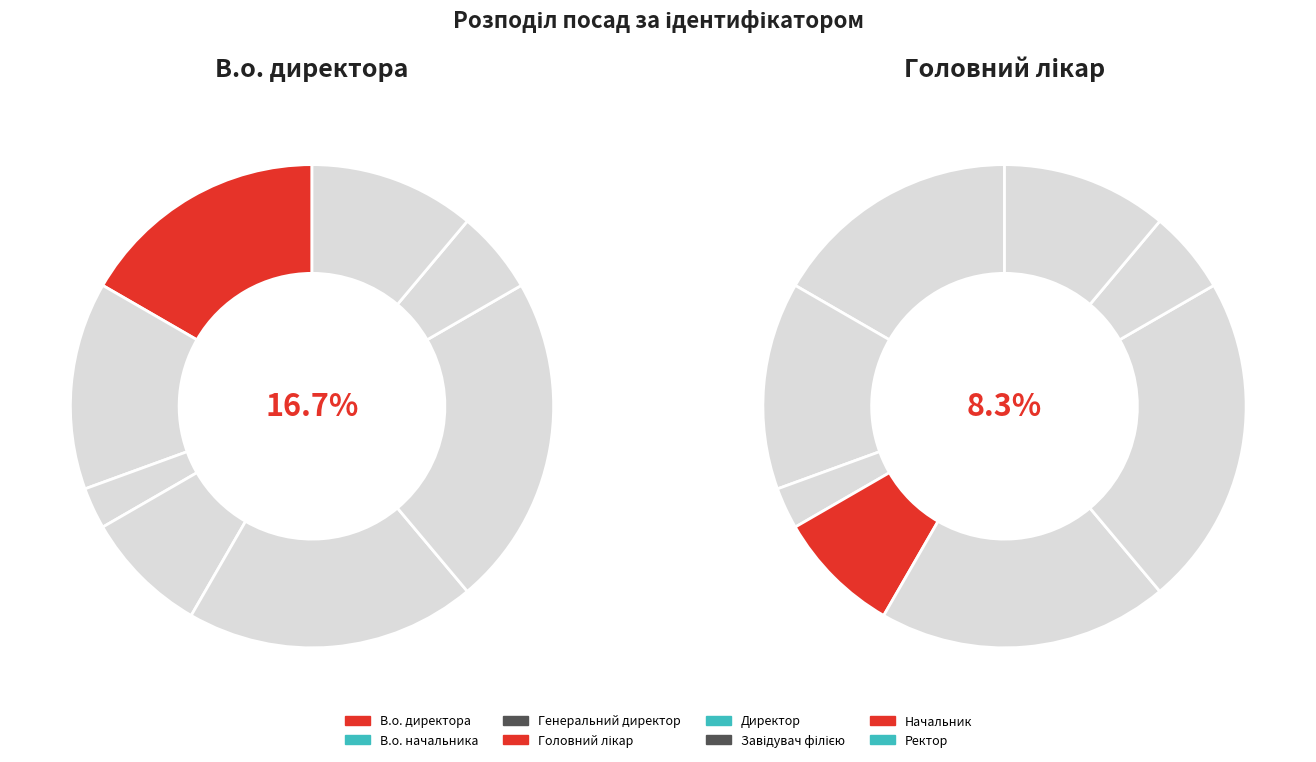

Which slice is the largest?

Завідувач філією